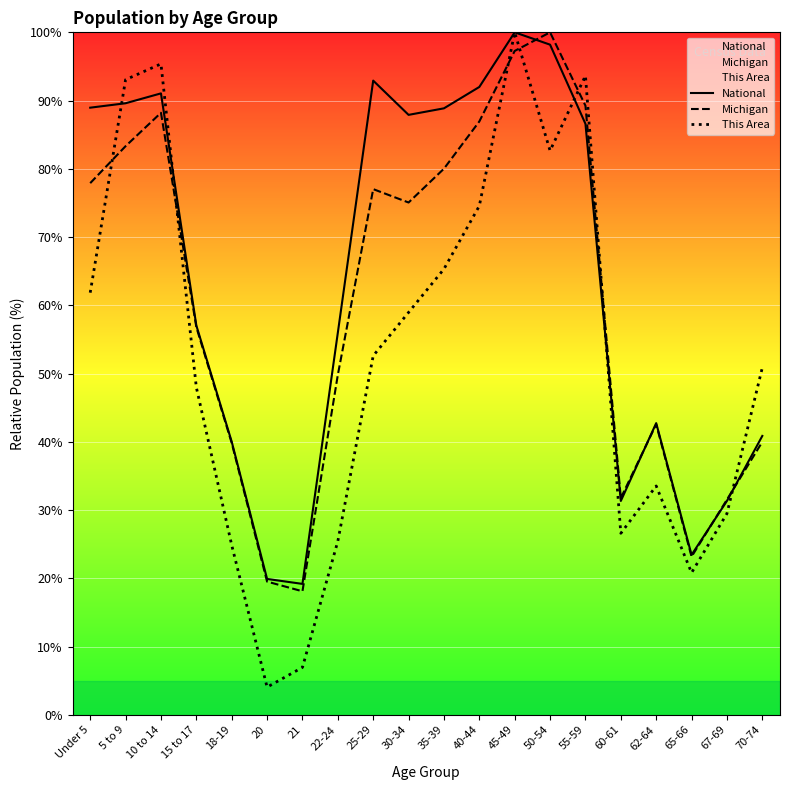

What is the value of the Michigan point at the 13th from the left?

97.3